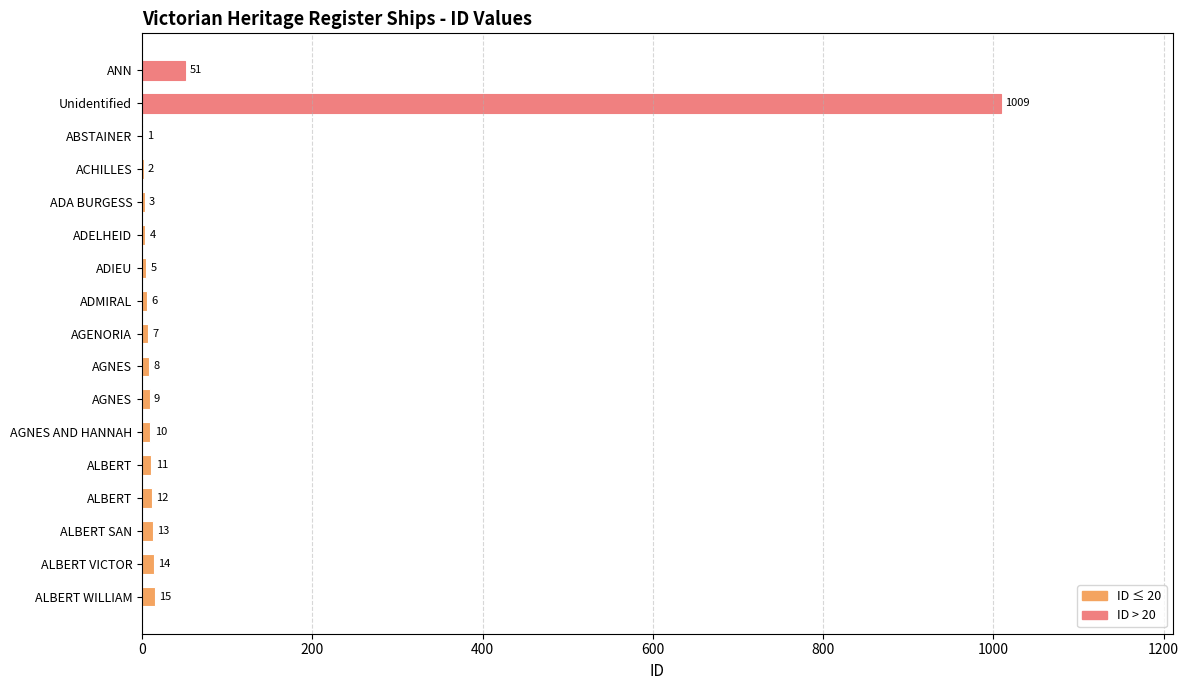

Are the bars horizontal?

Yes